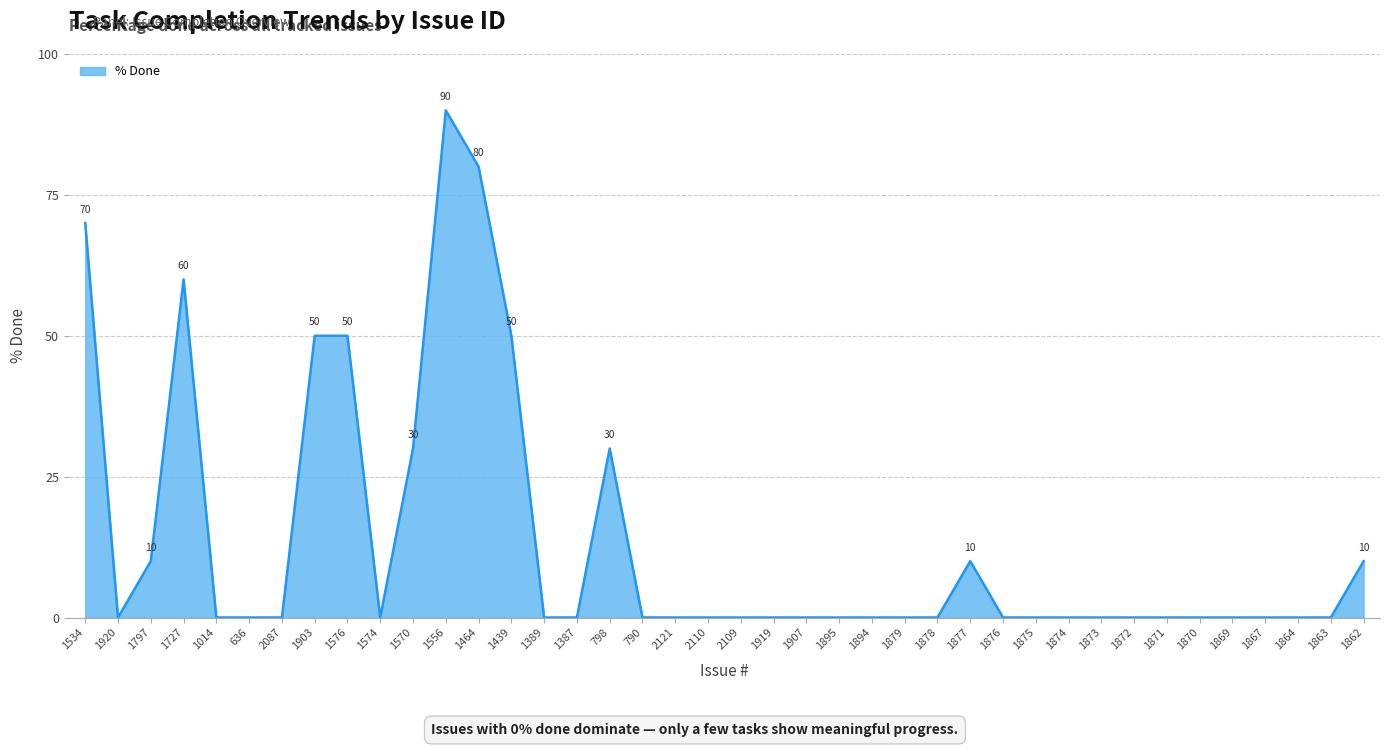

How many lines are shown in the chart?

1